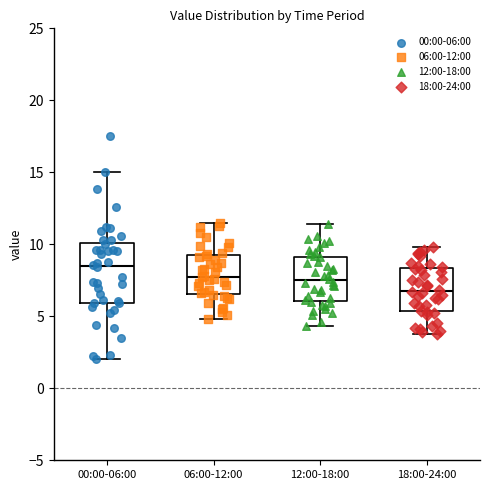

Reading left to right, transcribe this box plot: for each box, give where its median line is, the range the box spans, and where its two whiskers end, as read against the y-axis. The values are not printed on the chart, so give them approximately, as read against the axis.

00:00-06:00: median 8.5, box 6.0 to 10.0, whiskers 2.0 to 15.0
06:00-12:00: median 8.0, box 6.5 to 9.0, whiskers 5.0 to 11.5
12:00-18:00: median 7.5, box 6.0 to 9.0, whiskers 4.5 to 11.5
18:00-24:00: median 7.0, box 5.5 to 8.5, whiskers 4.0 to 10.0